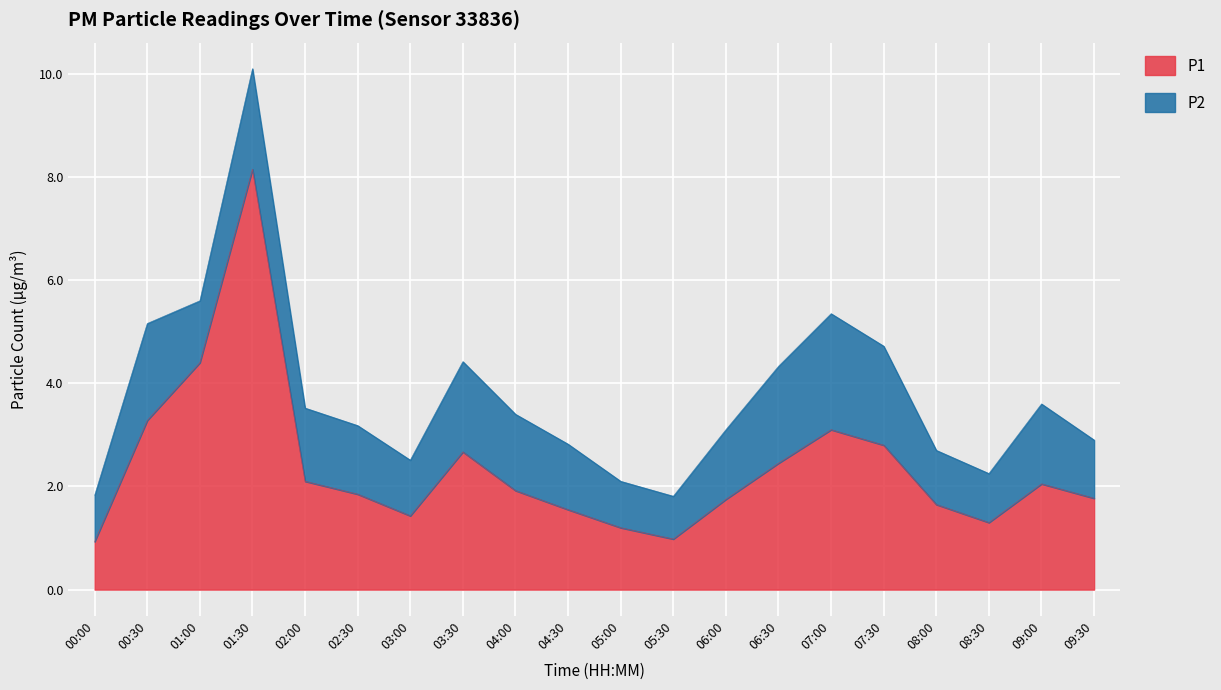

Reading left to right, what are all the values shown in this chart?

0.9	3.3	4.4	8.2	2.1	1.9	1.4	2.7	1.9	1.6	1.2	1.0	1.8	2.5	3.1	2.8	1.6	1.3	2.0	1.8